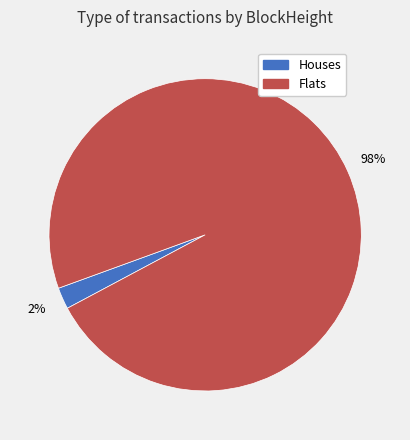

Combined, do Houses and Flats account for over 50%?

Yes